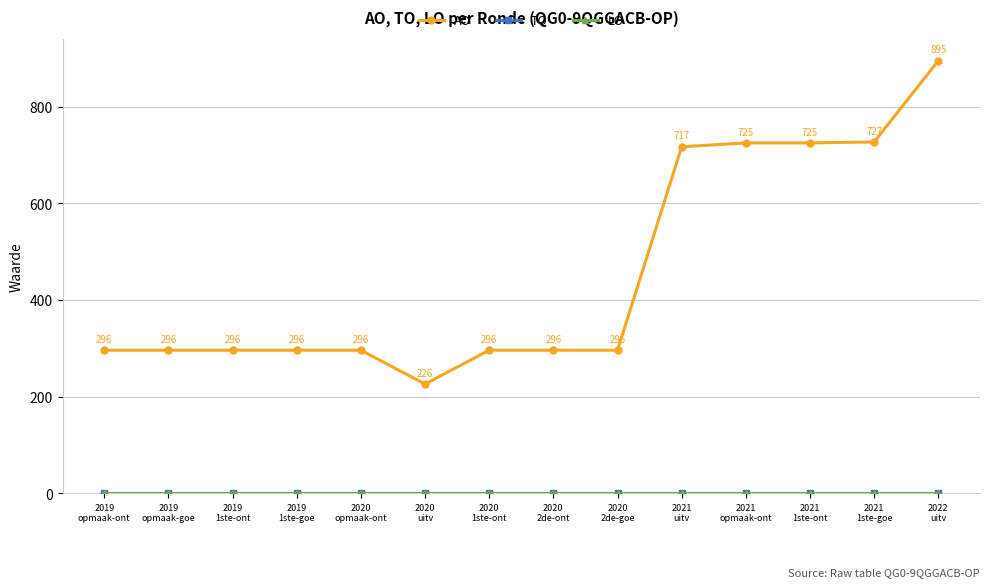

Does the chart have visible grid lines?

Yes